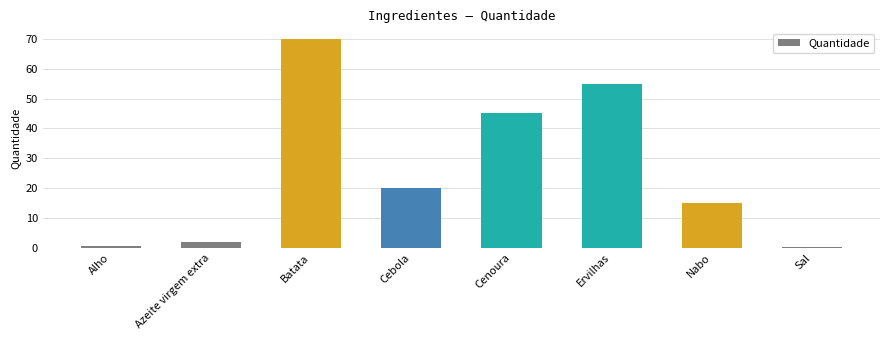

What is the change in value from Batata to Cenoura?

-25.0